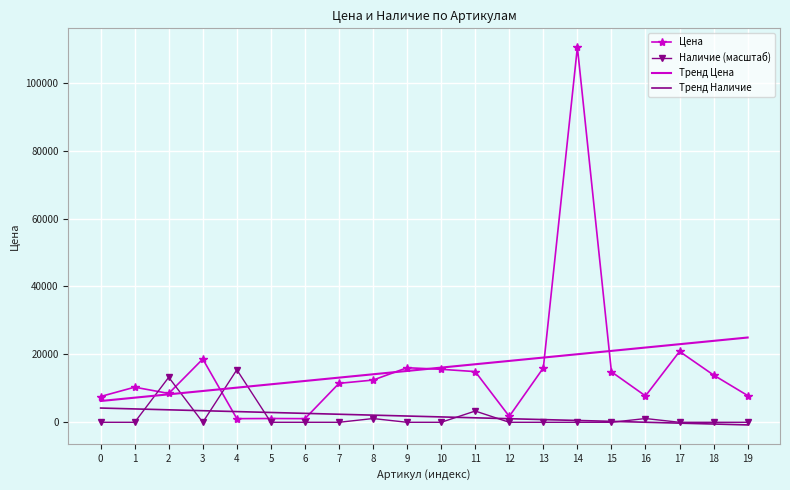

What is the total value across all series at 17?

43604.3